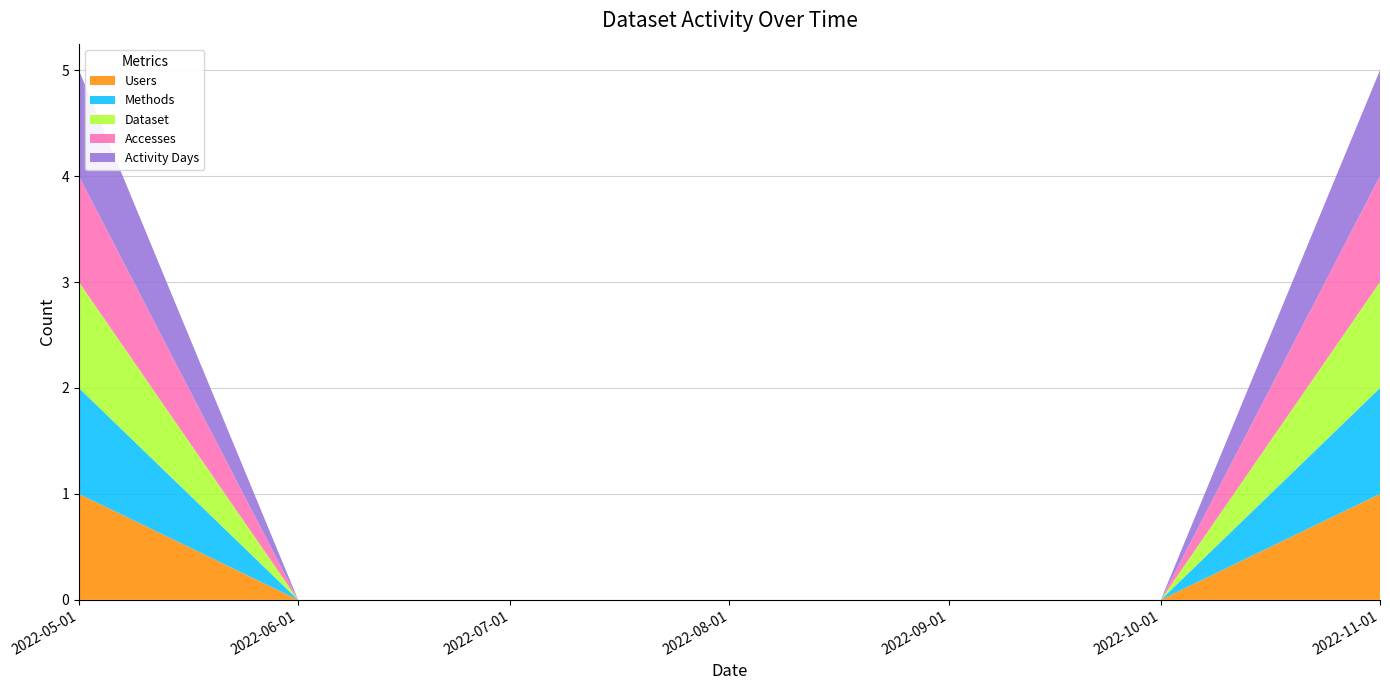

Reading left to right, list all the values displayed in this chart.

Users: 2022-05-01=1	2022-06-01=0	2022-07-01=0	2022-08-01=0	2022-09-01=0	2022-10-01=0	2022-11-01=1
Methods: 2022-05-01=1	2022-06-01=0	2022-07-01=0	2022-08-01=0	2022-09-01=0	2022-10-01=0	2022-11-01=1
Dataset: 2022-05-01=1	2022-06-01=0	2022-07-01=0	2022-08-01=0	2022-09-01=0	2022-10-01=0	2022-11-01=1
Accesses: 2022-05-01=1	2022-06-01=0	2022-07-01=0	2022-08-01=0	2022-09-01=0	2022-10-01=0	2022-11-01=1
Activity Days: 2022-05-01=1	2022-06-01=0	2022-07-01=0	2022-08-01=0	2022-09-01=0	2022-10-01=0	2022-11-01=1